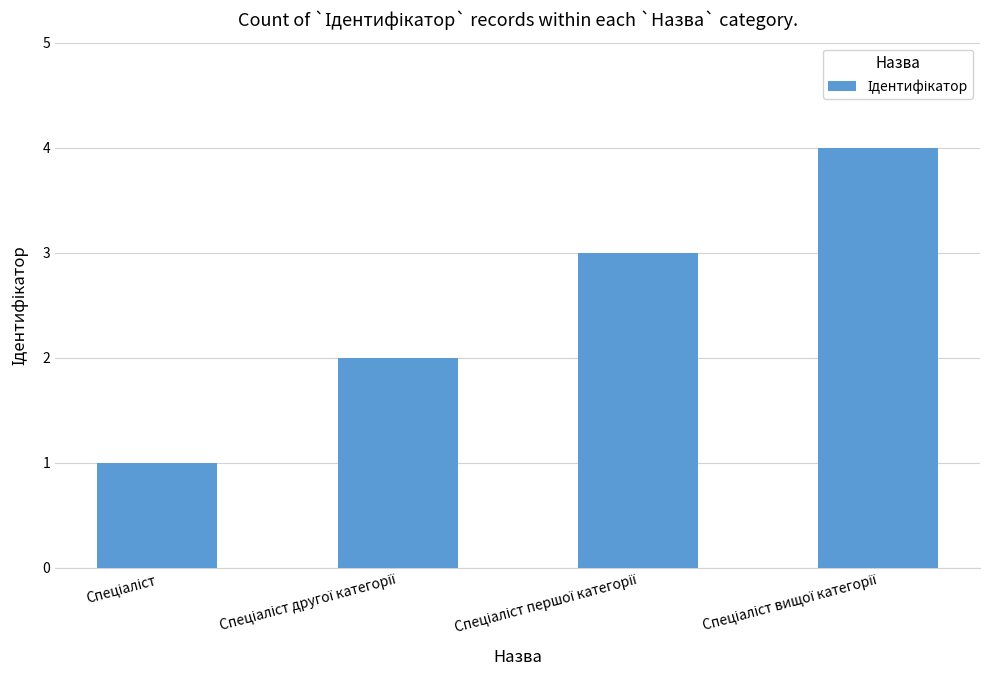

Count the number of data series in this chart.

1